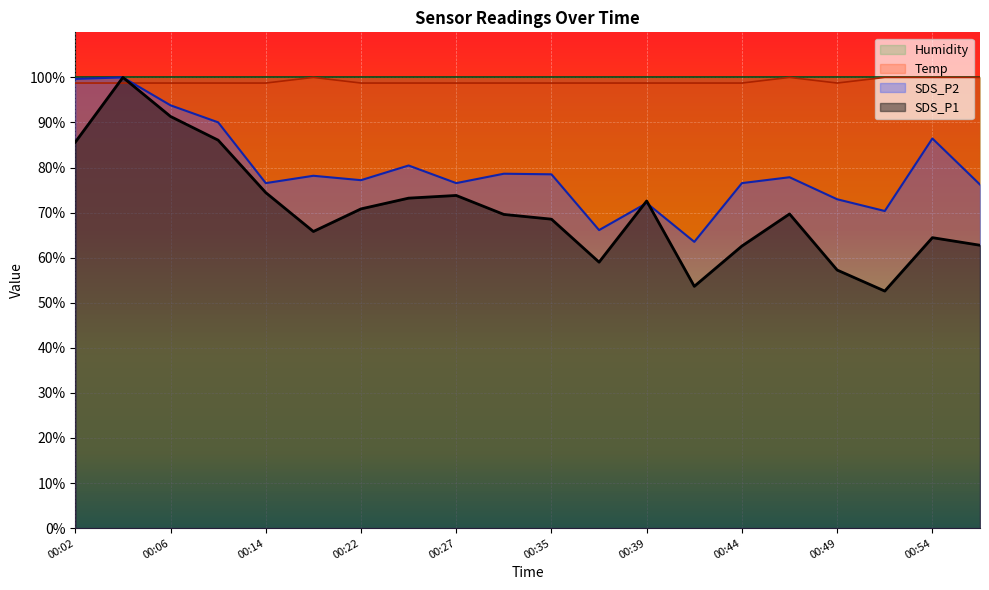

What is the highest value of the SDS_P1 series?

100.0